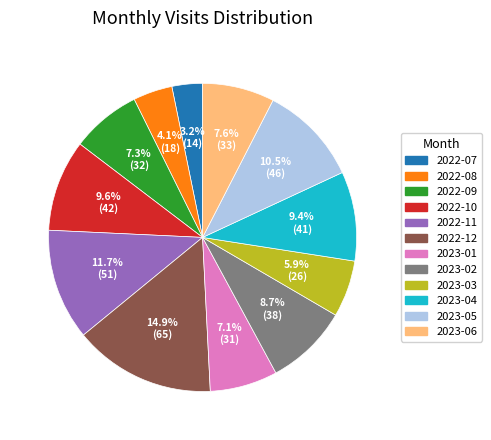

What is the largest slice in the pie chart?

2022-12